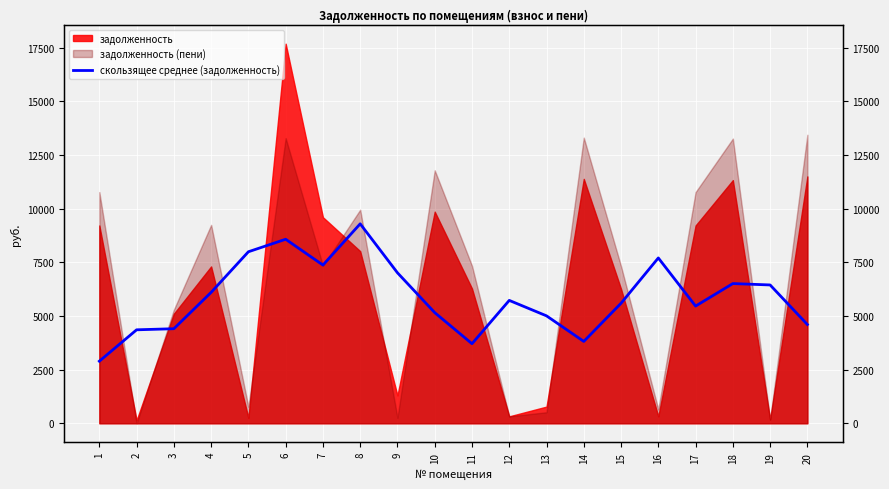

What is the value of the 15th point from the left?

5592.1